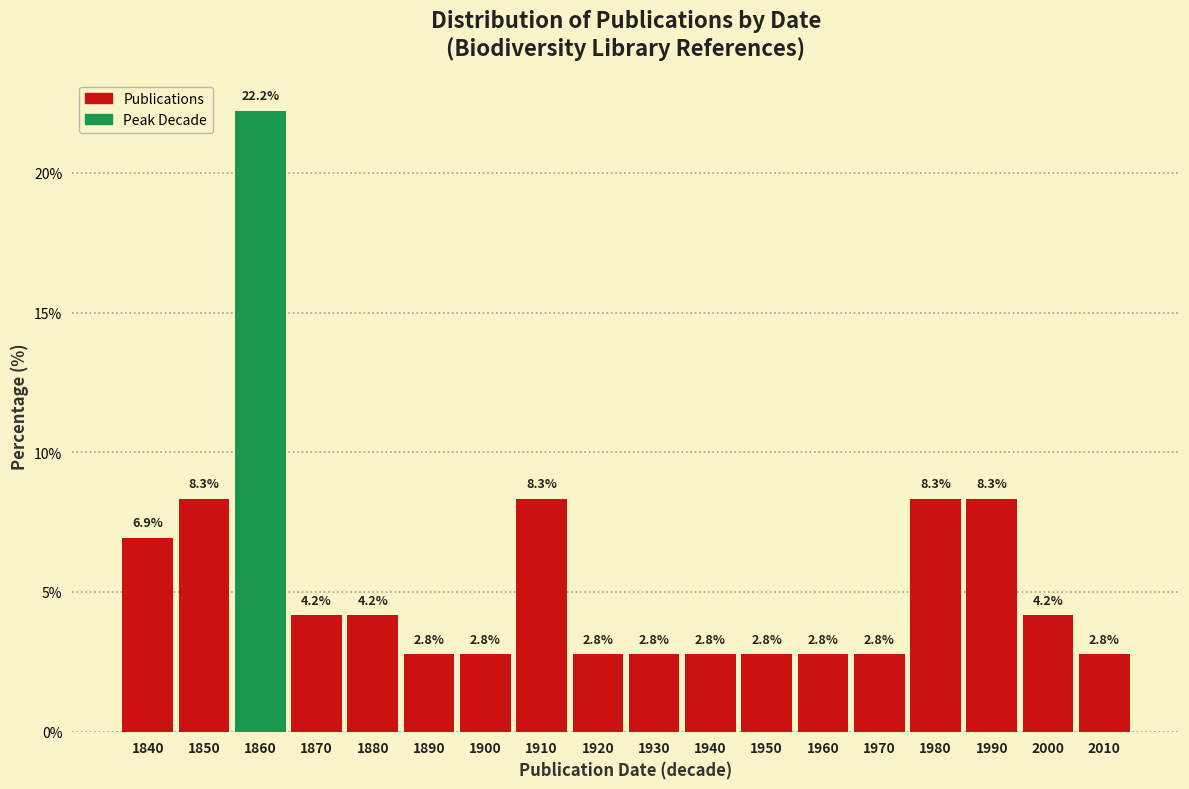

Reading right to left, transcribe all the data shown in this chart.

2010=2.8	2000=4.2	1990=8.3	1980=8.3	1970=2.8	1960=2.8	1950=2.8	1940=2.8	1930=2.8	1920=2.8	1910=8.3	1900=2.8	1890=2.8	1880=4.2	1870=4.2	1860=22.2	1850=8.3	1840=6.9